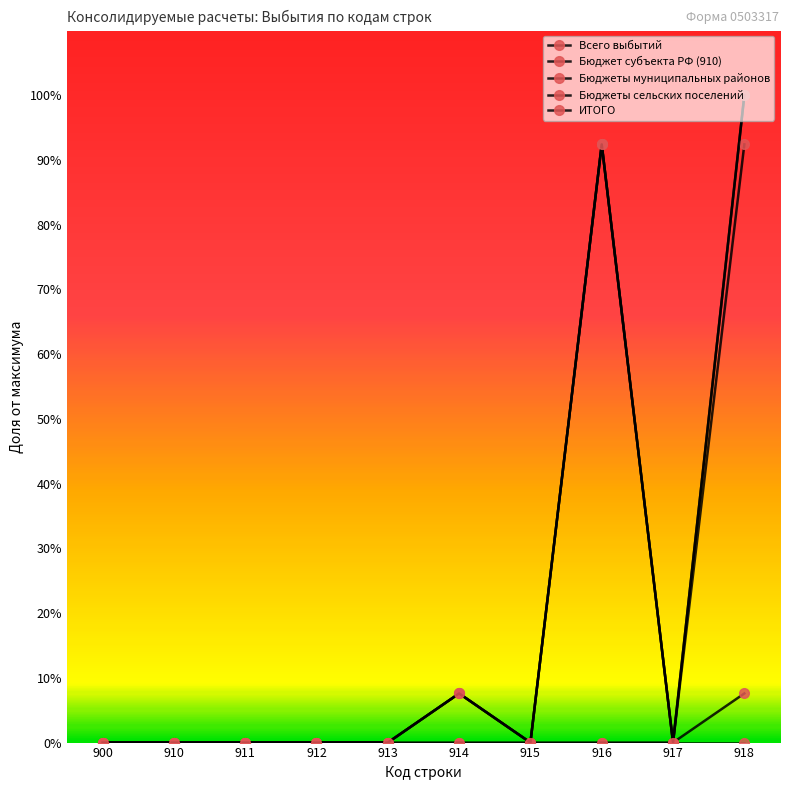

At how many categories does at least one series exceed 0?

3